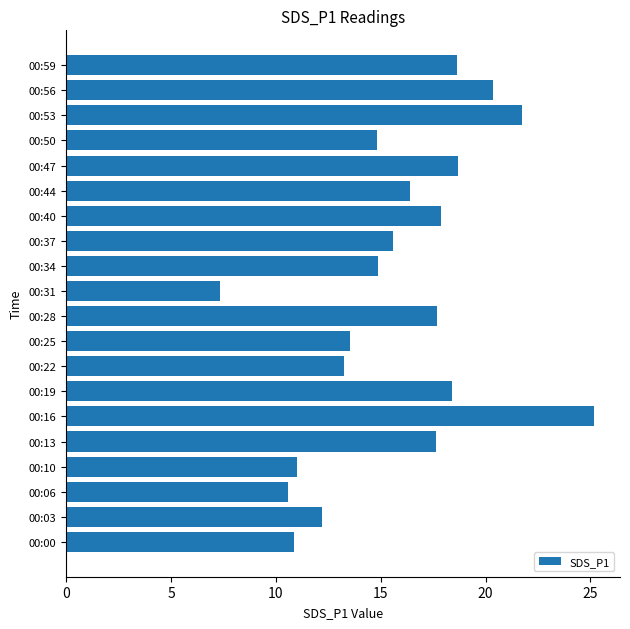

Read the value at 00:00.

10.9